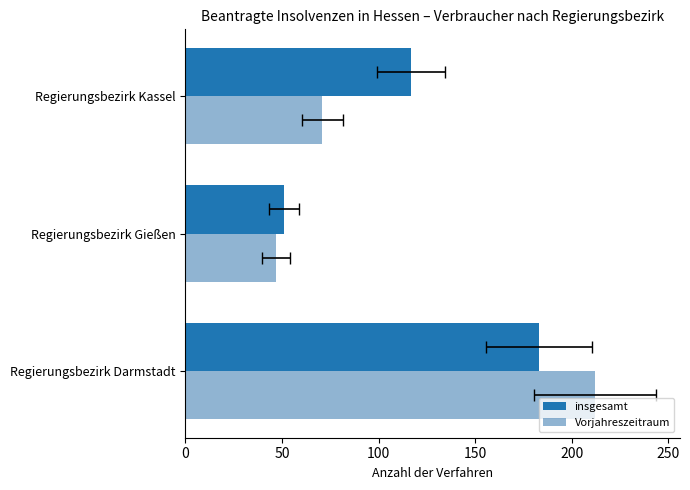

What is the value of the Vorjahreszeitraum bar at the 2nd from the left?

47